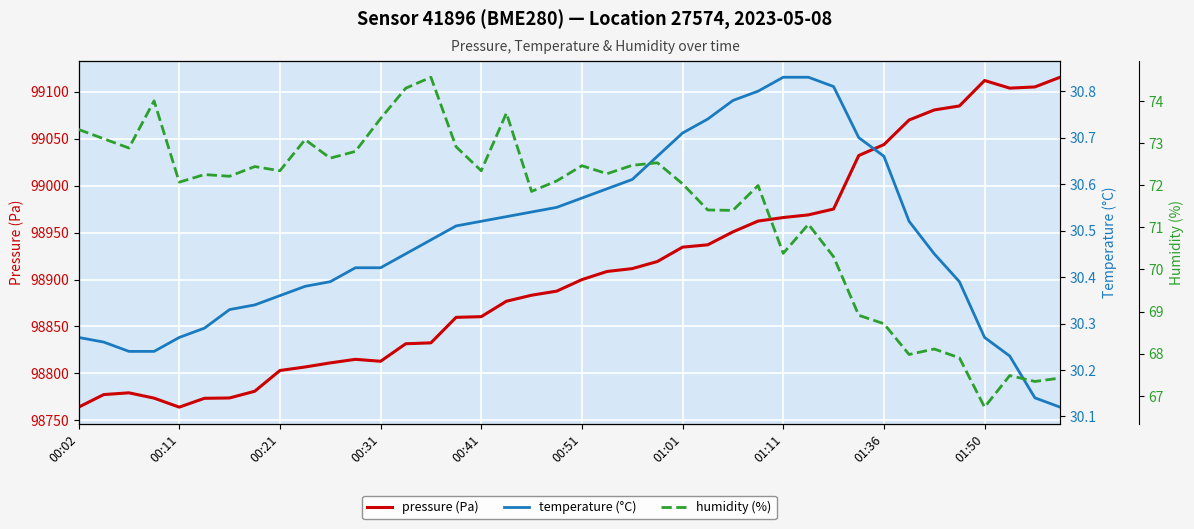

Which series changed the most between 14 and 35?

pressure (Pa)